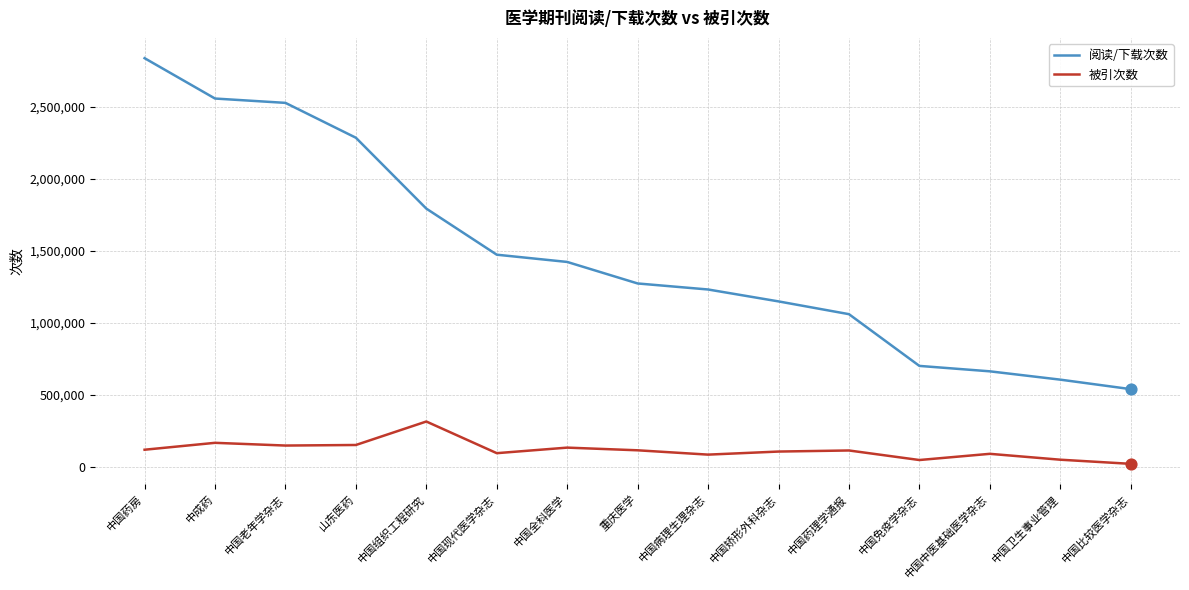

Which series has the widest spread of values?

阅读/下载次数